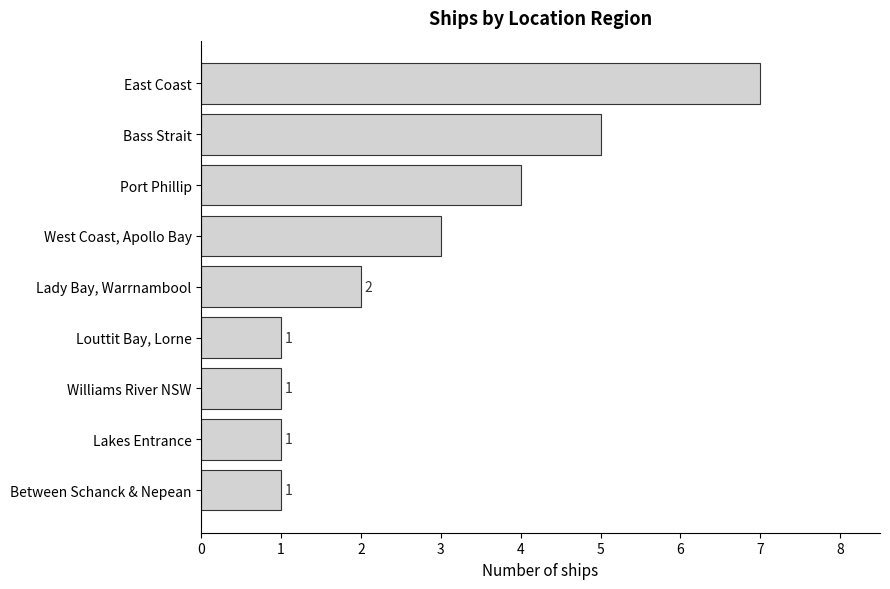

How many series are shown in this chart?

1